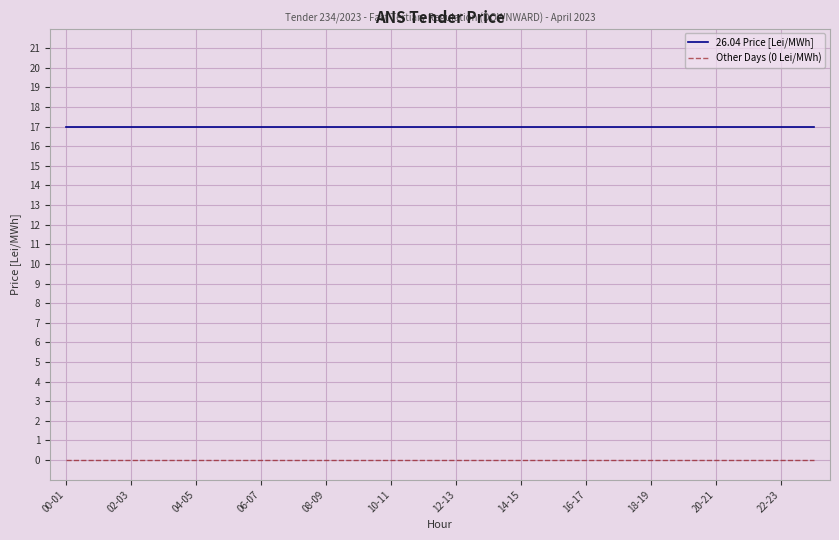

Which series has the largest total across all categories?

26.04 Price [Lei/MWh]